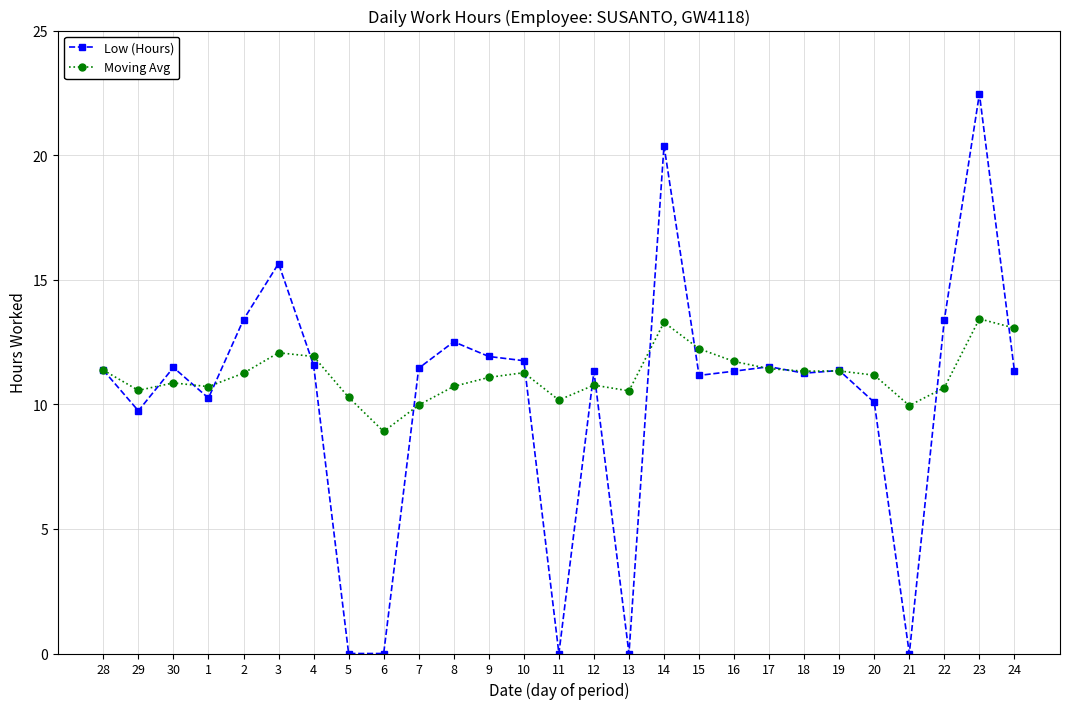

What is the difference between the Low (Hours) values at 15 and 12?

0.2